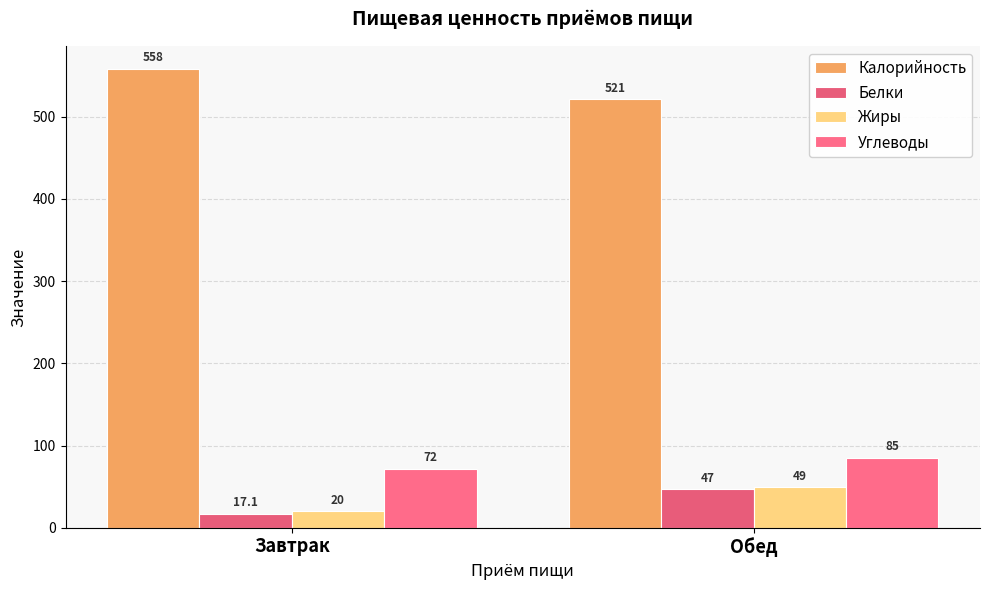

How many values in the Калорийность series are below 558?

1